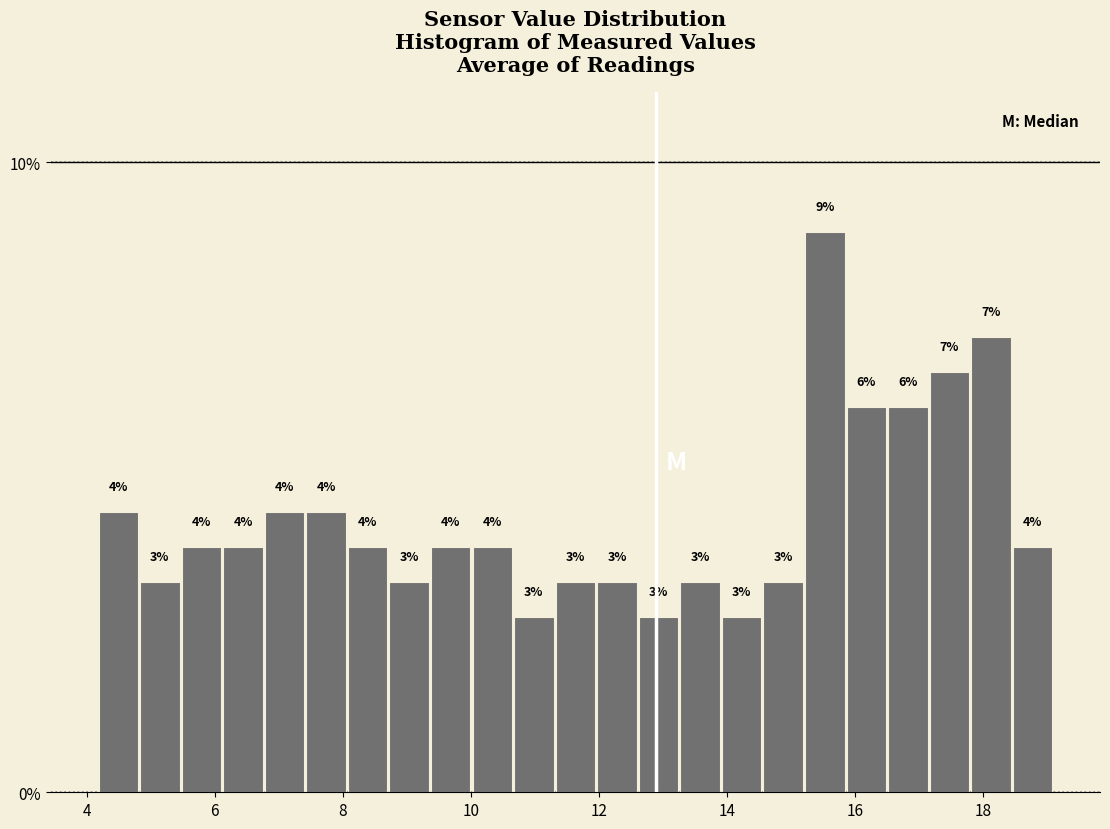

Around what value on the x-axis is the tallest bar? Give the approximate position of its centre, as read against the axis.

15.6